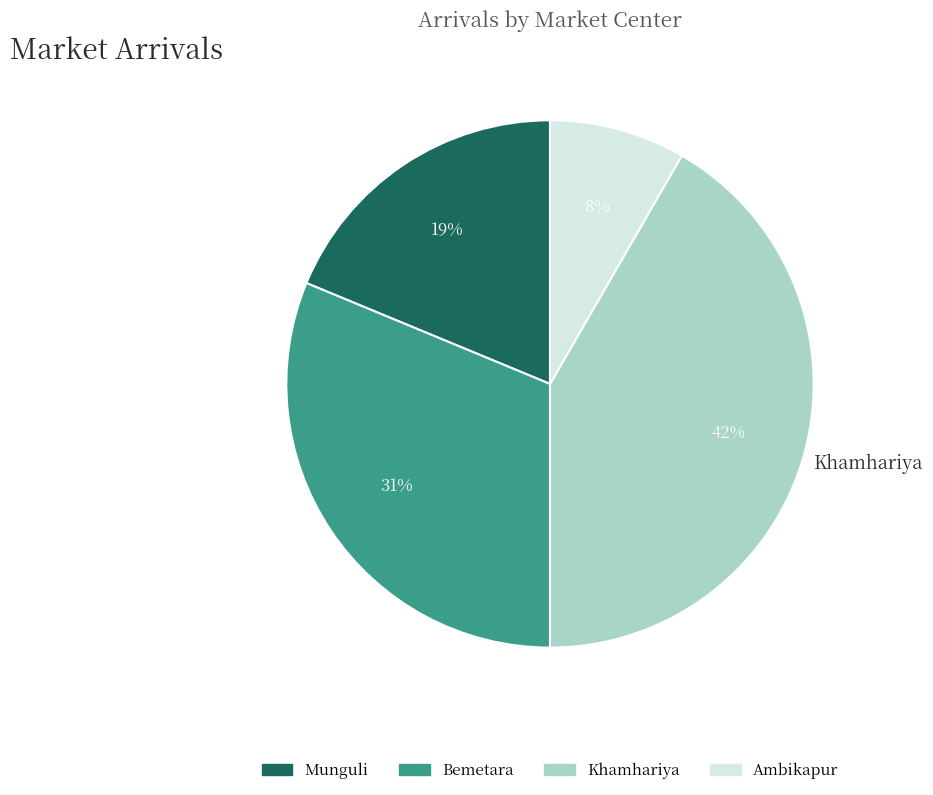

Rank the categories by value from highest to lowest.

Khamhariya, Bemetara, Munguli, Ambikapur